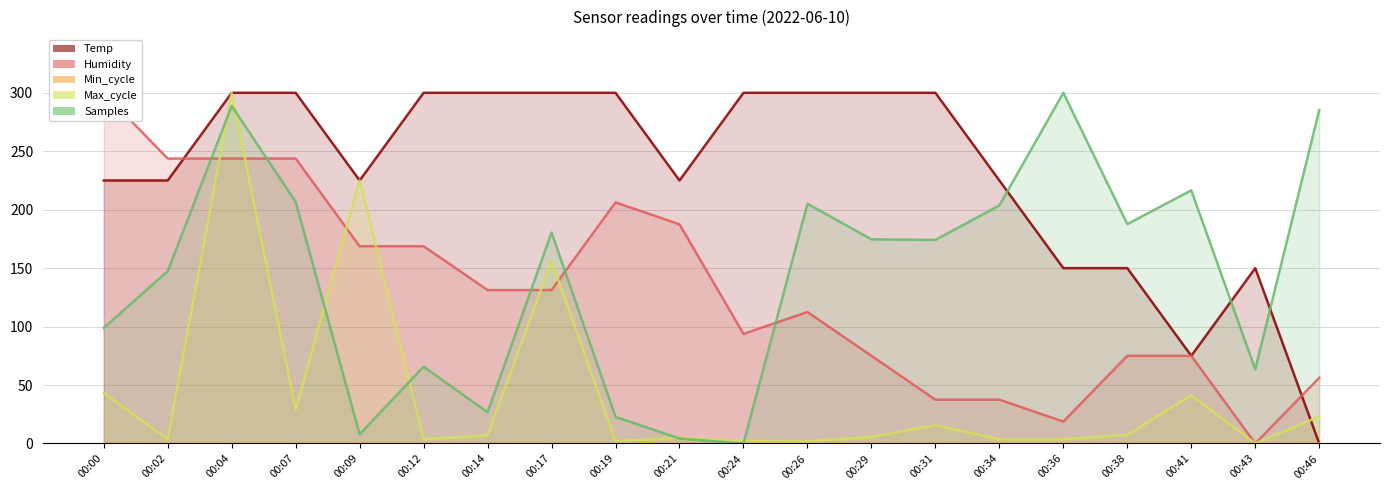

At which category does the chart reach its peak across all series?

00:04